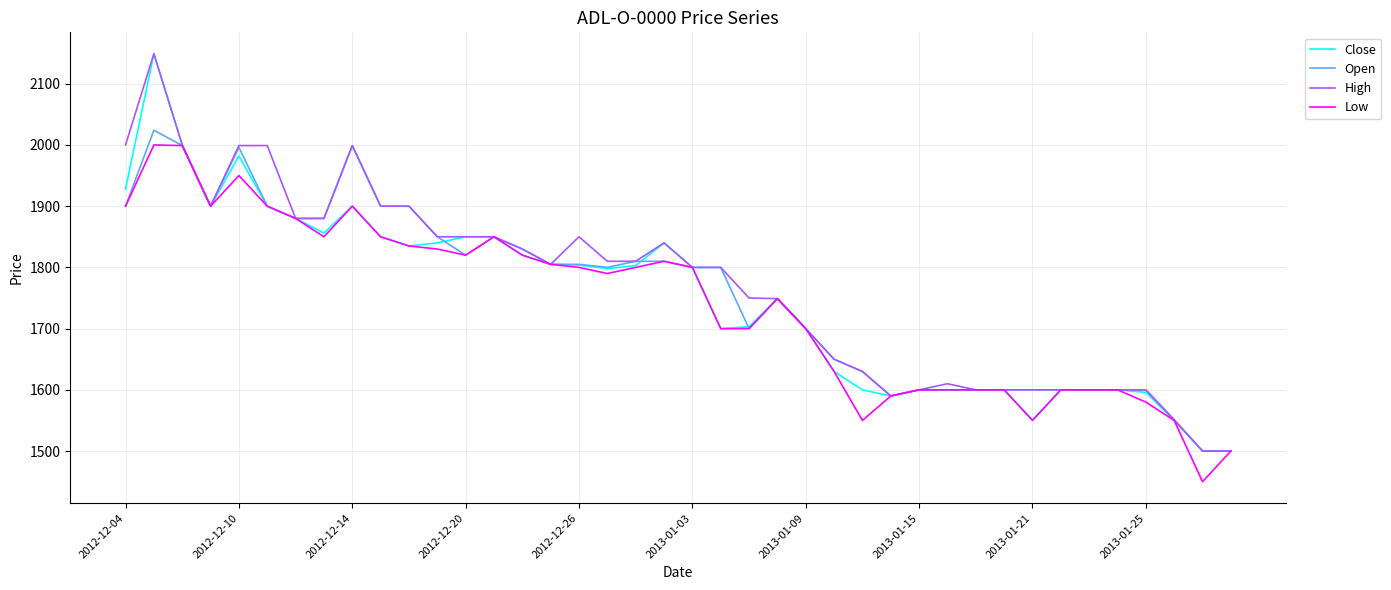

What is the minimum value shown in the chart?

1450